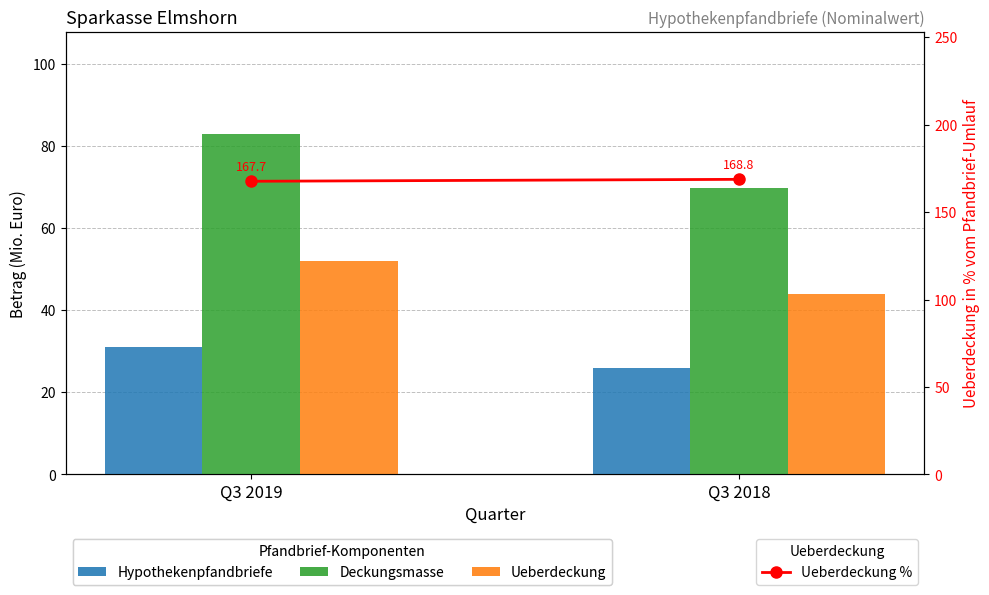

Is it true that Ueberdeckung equals 52.0 at Q3 2019?

True